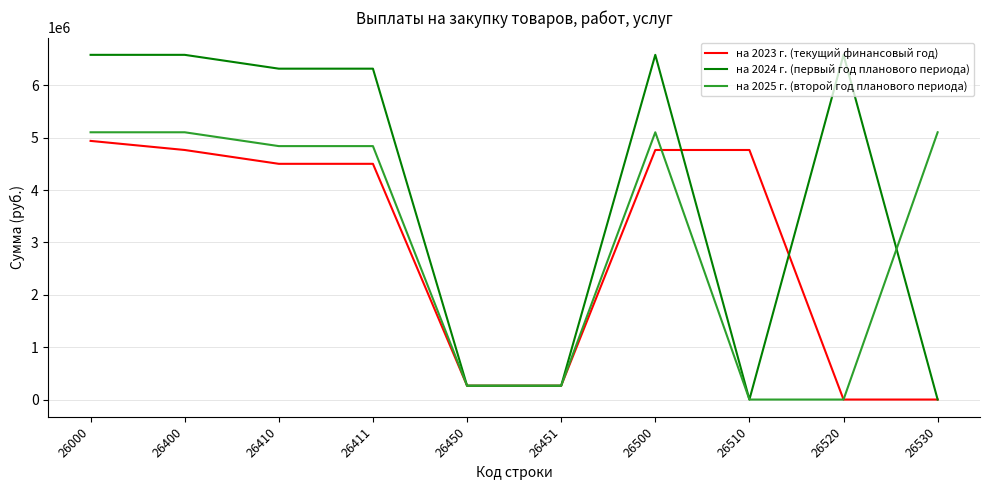

What is the maximum value for на 2025 г. (второй год планового периода)?

5102737.0